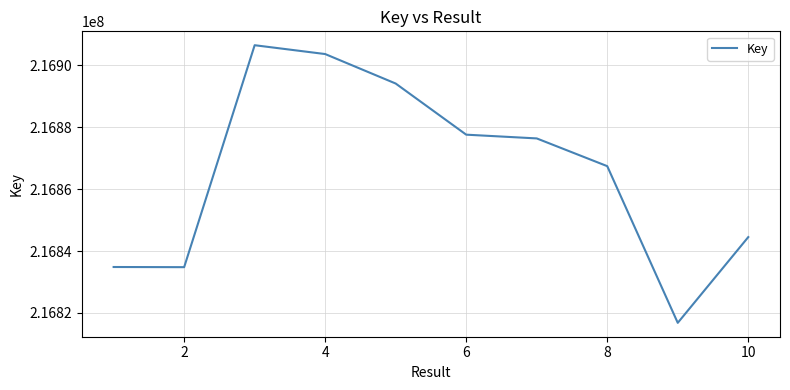

True or false: the data has more than 1 interior local peaks.

False